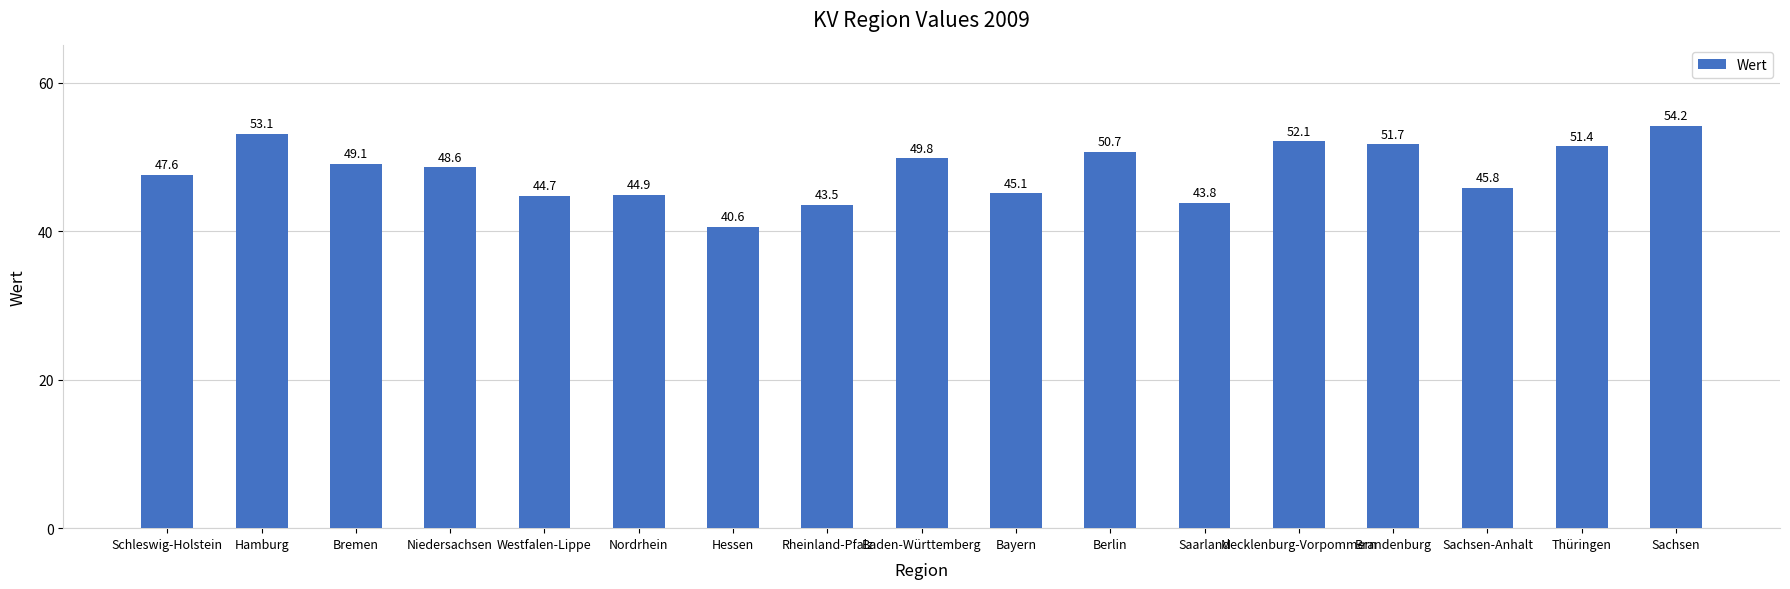

Approximately how many times larger is the value at Sachsen-Anhalt compared to Bremen?

0.9